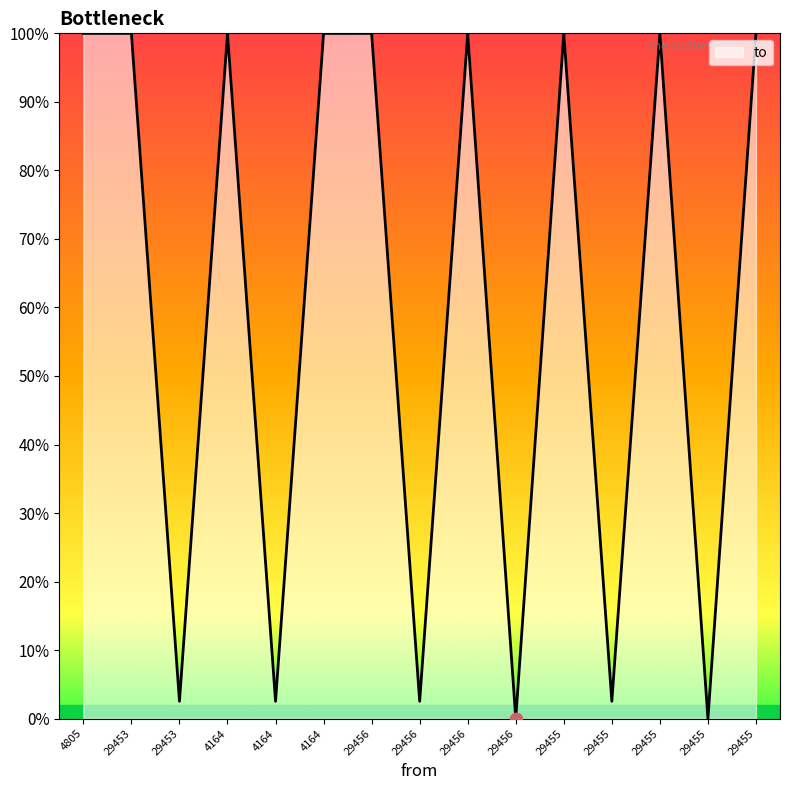

What is the change in value from 4164 to 29456?

+97.5